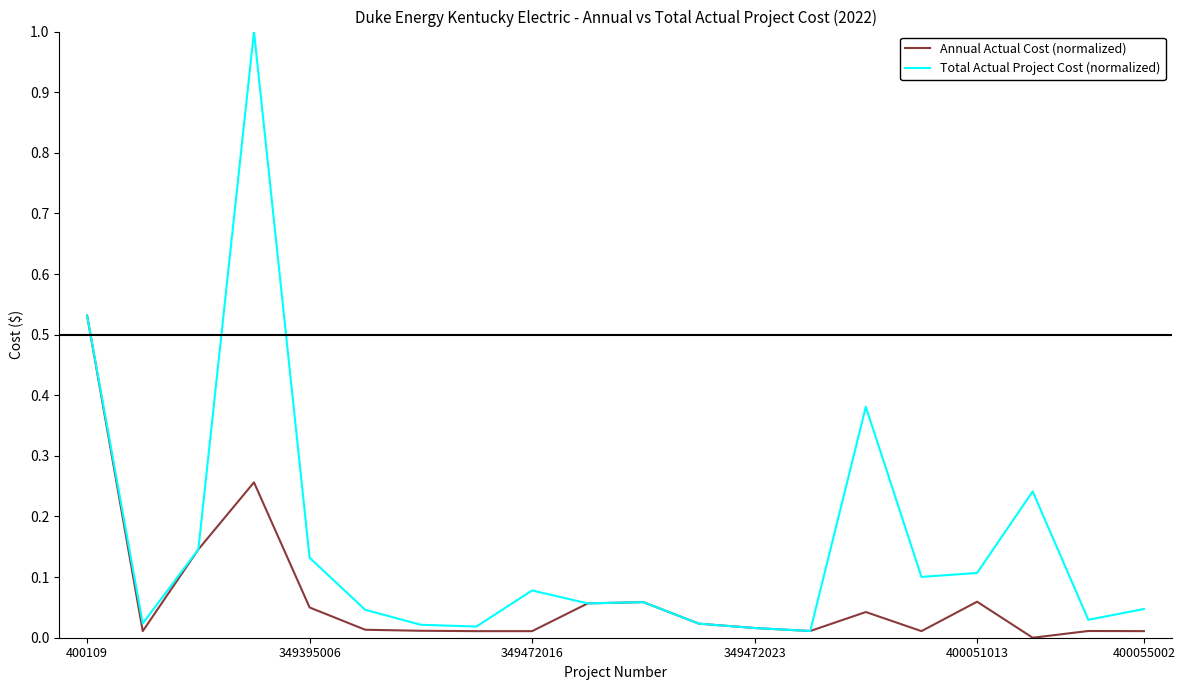

At how many categories does at least one series exceed 0?

20